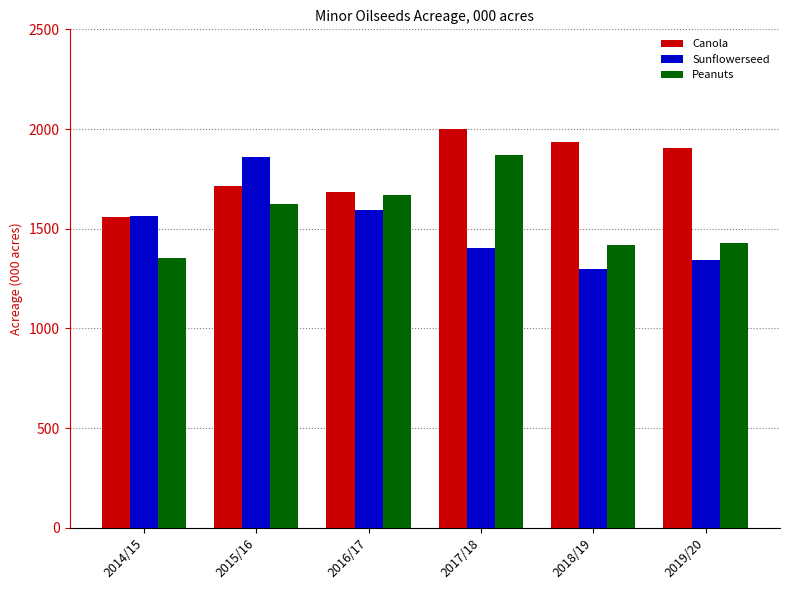

Rank the series at 2017/18 from lowest to highest value.

Sunflowerseed, Peanuts, Canola